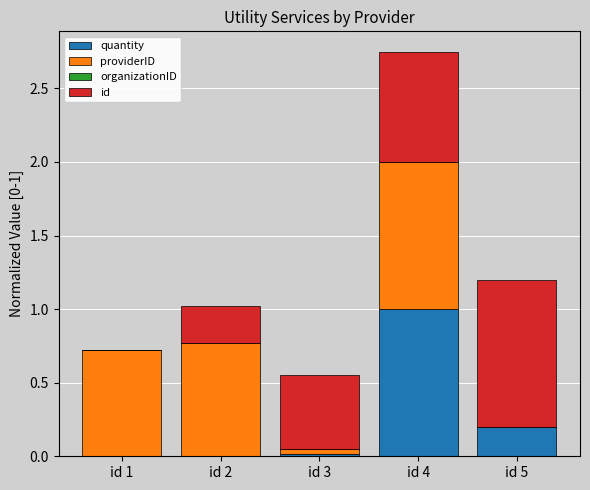

At which label does quantity reach its peak?

id 4